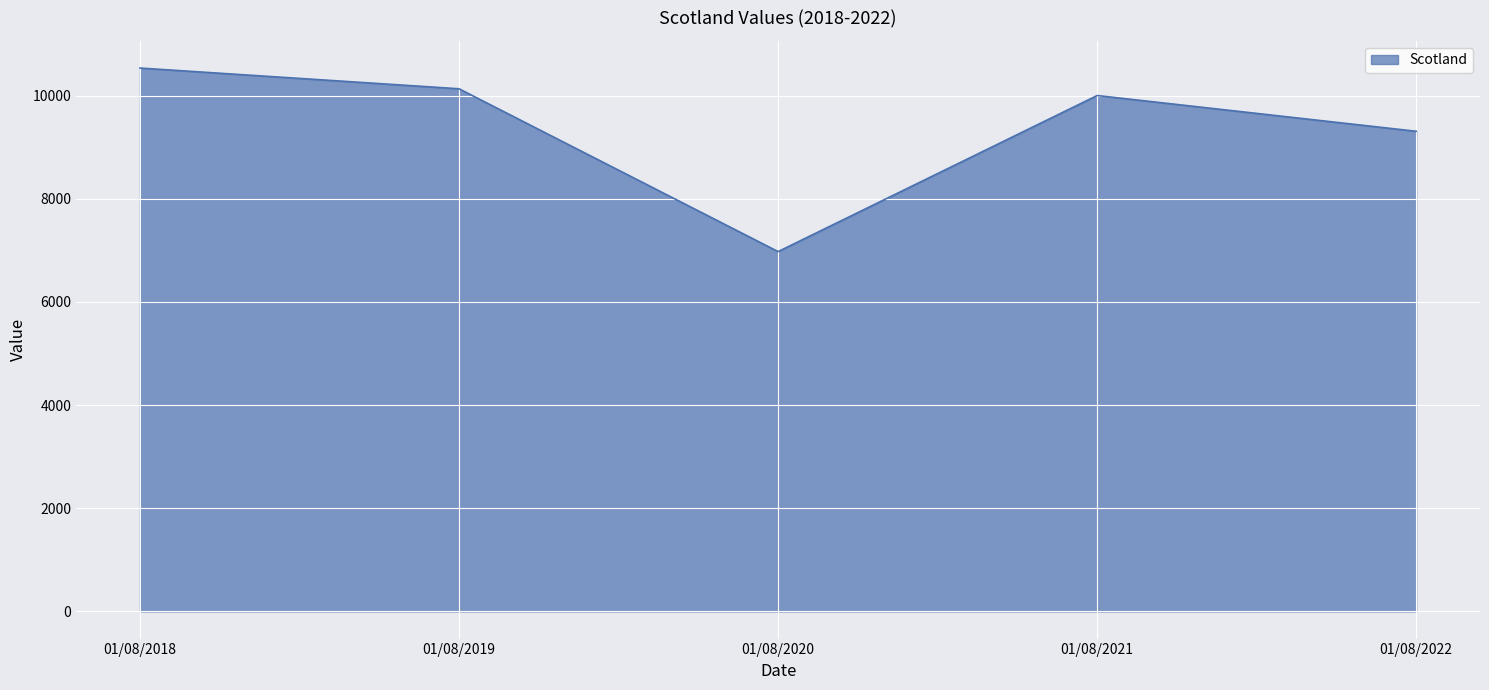

What is the smallest value displayed?

6977